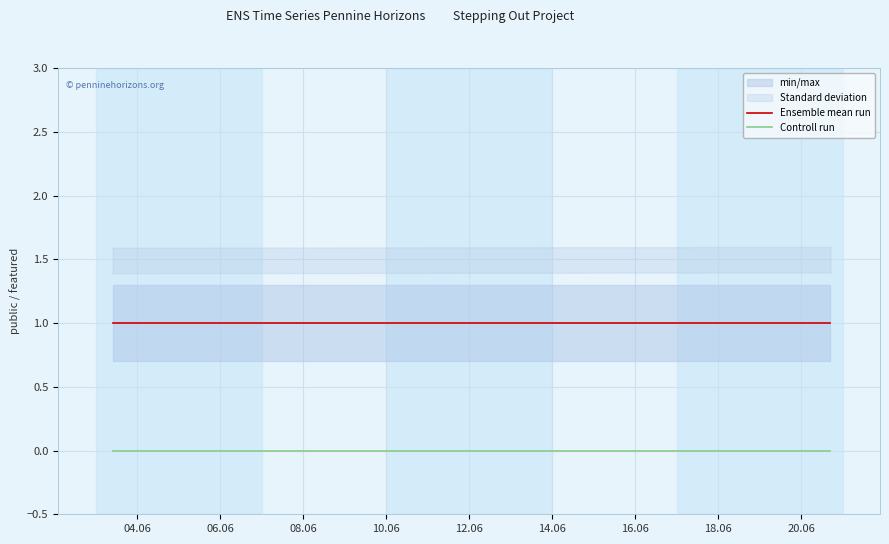

True or false: Controll run and Ensemble mean run intersect in this chart.

False